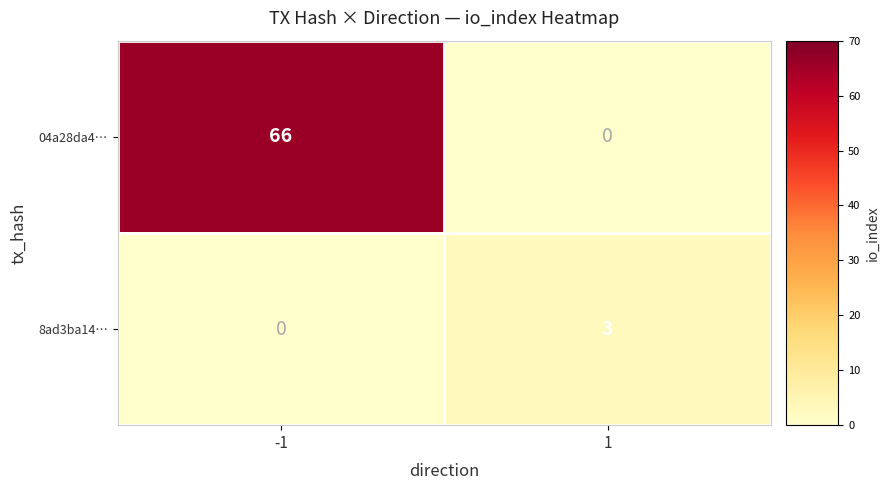

Which series has the largest range (max minus min)?

04a28da4…